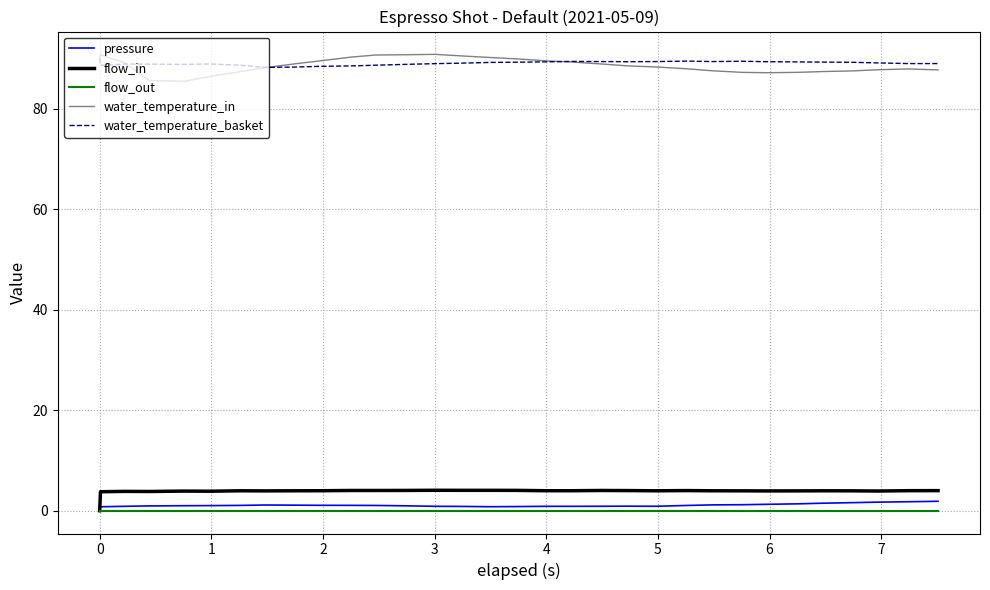

True or false: water_temperature_in and pressure intersect in this chart.

False